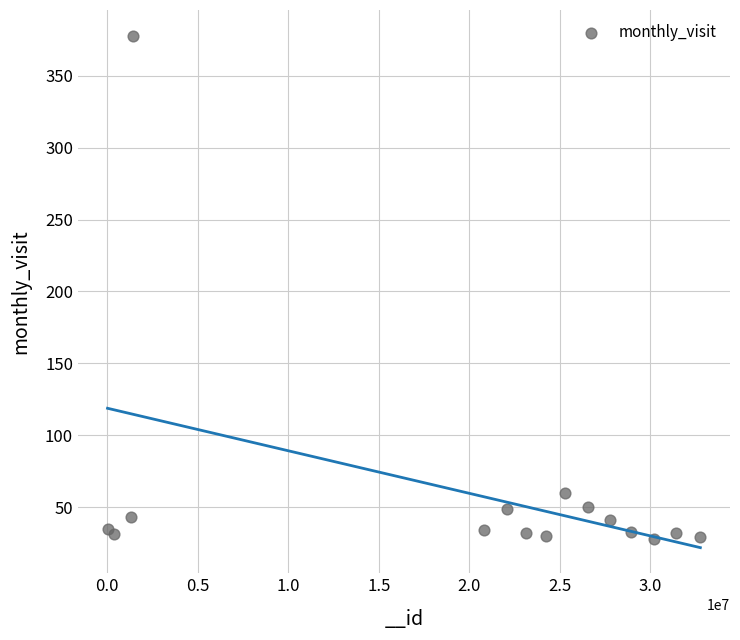

What is the range of X values (max minus min)?

32767864